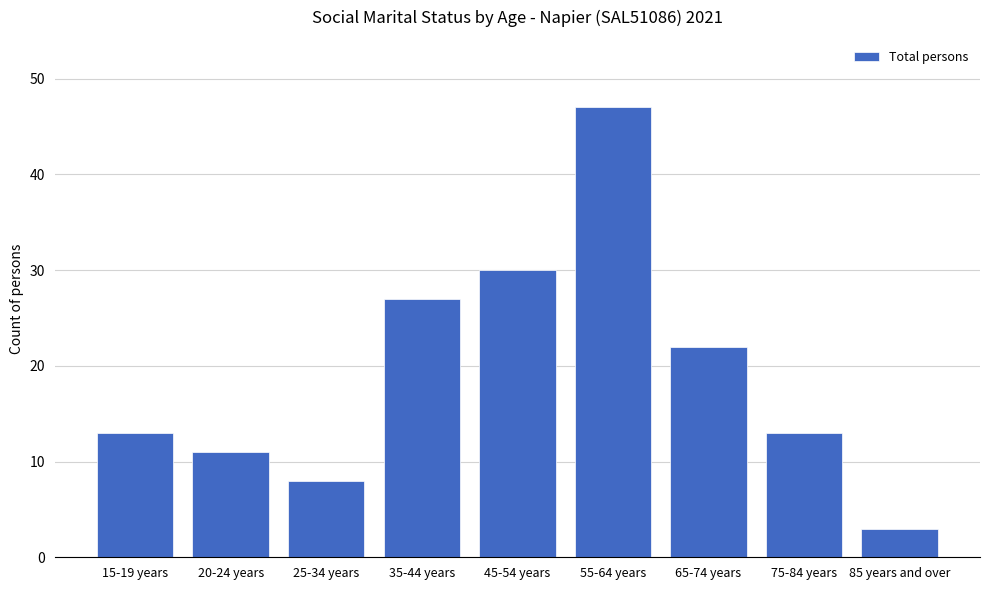

What is the value of the 7th bar from the left?

22